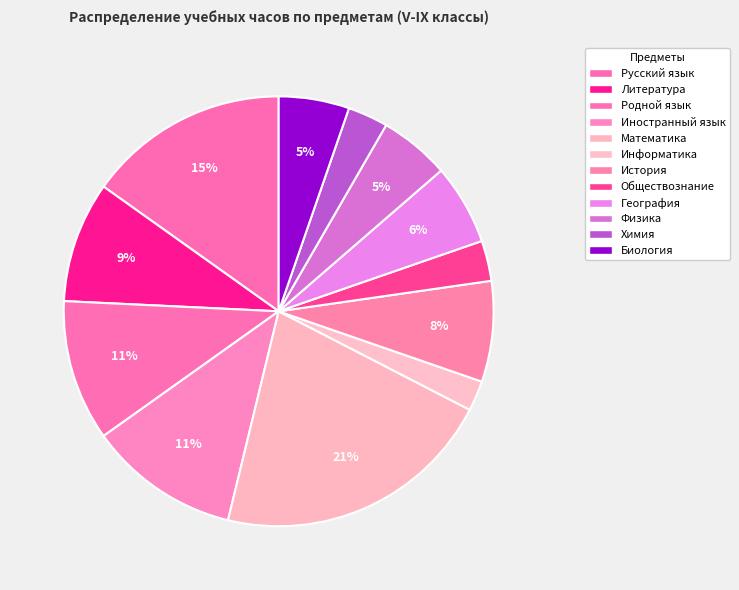

To the nearest percent, what percentage of the pie is География?

6%